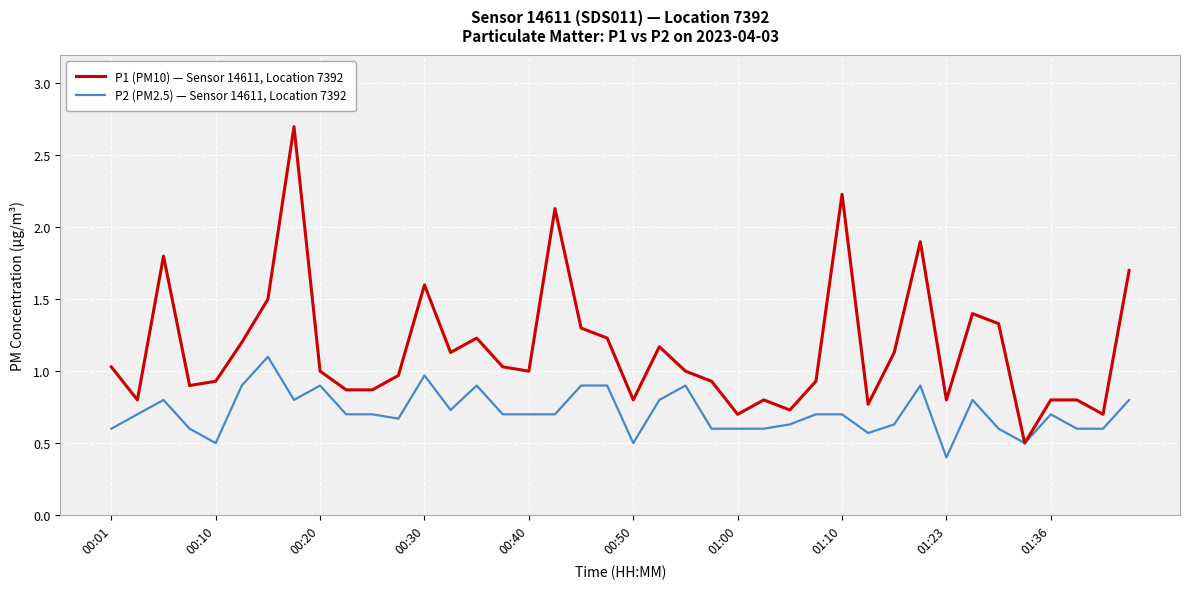

What is the maximum value for P1 (PM10) — Sensor 14611, Location 7392?

2.7